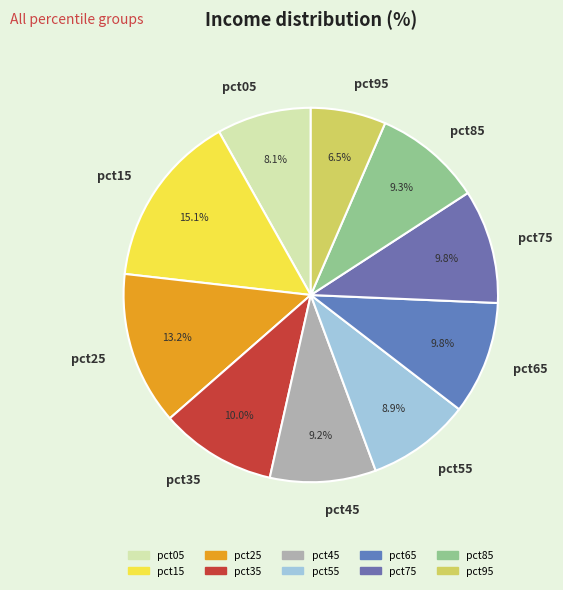

To the nearest percent, what is the combined percentage of pct85 and pct05?

17%